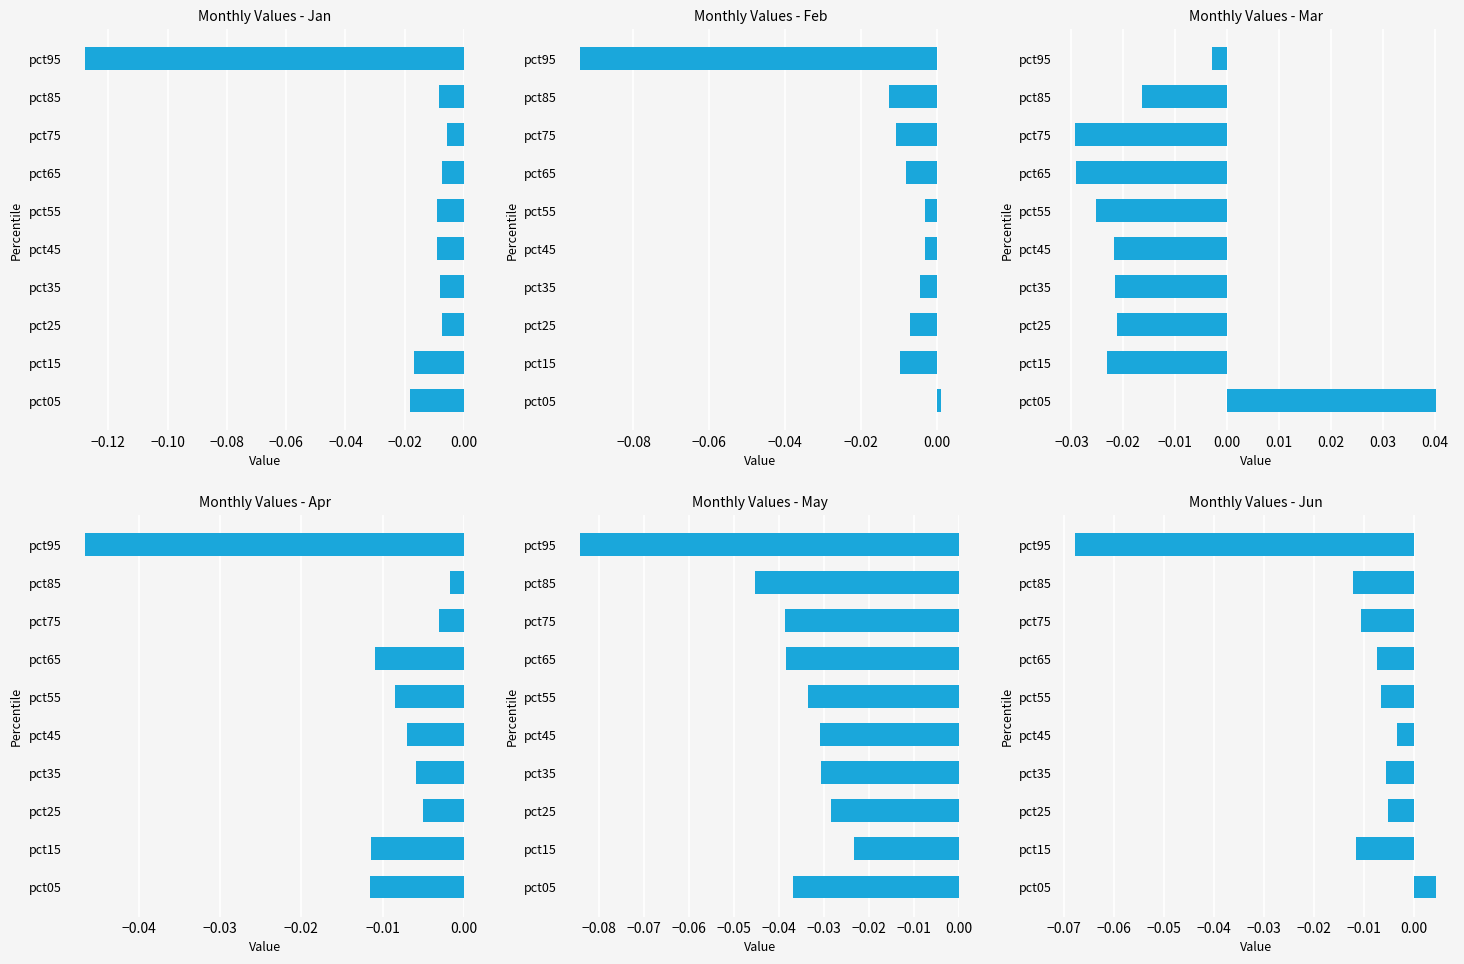

Which series has the largest total across all categories?

Apr